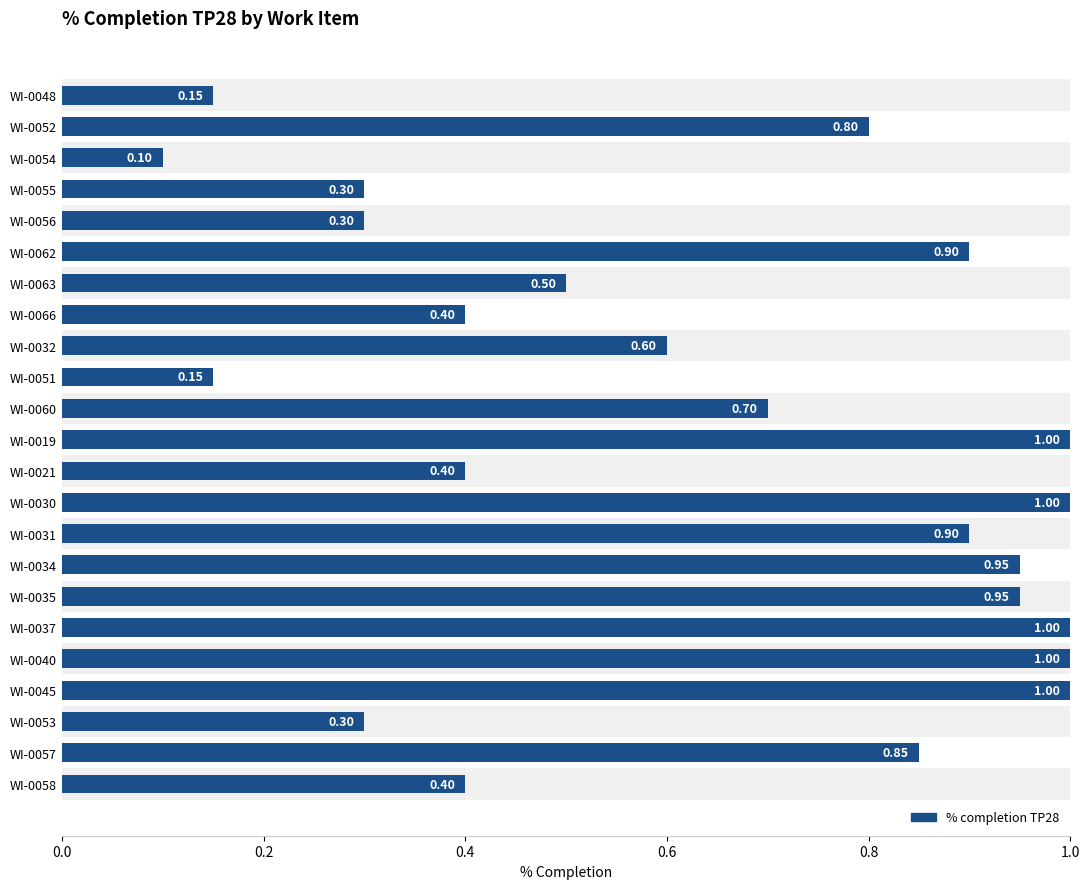

How many bars are there in total?

23